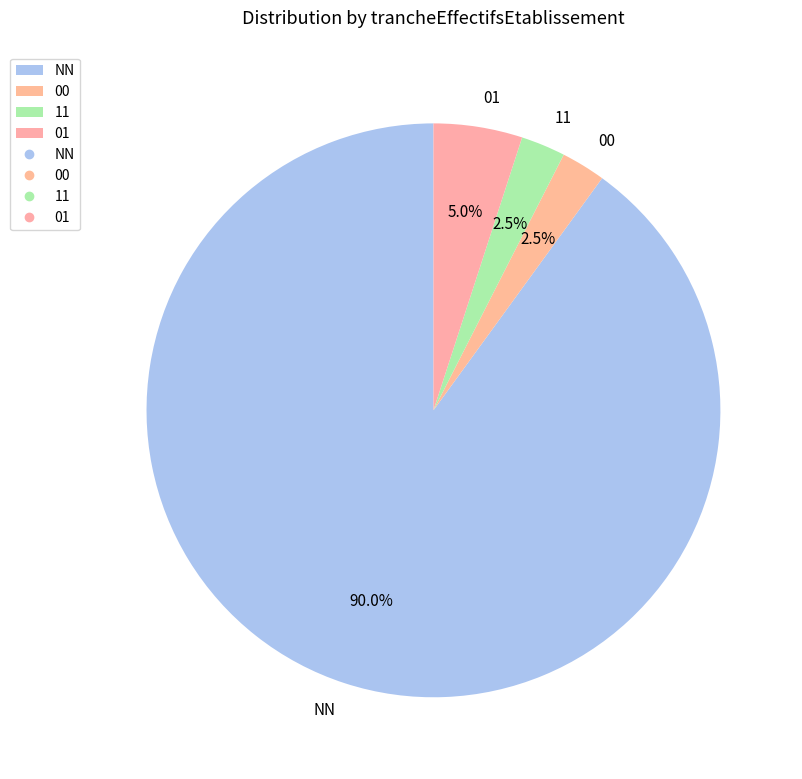

Is there a majority slice in this chart?

Yes